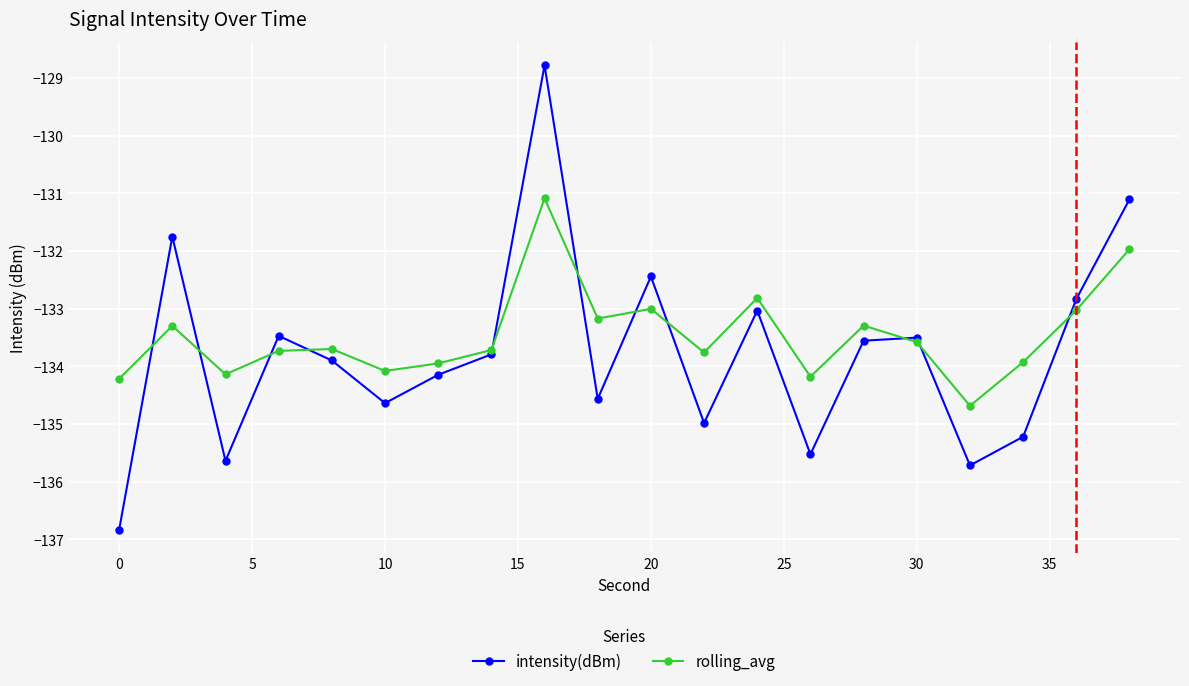

Which series has the largest range (max minus min)?

intensity(dBm)